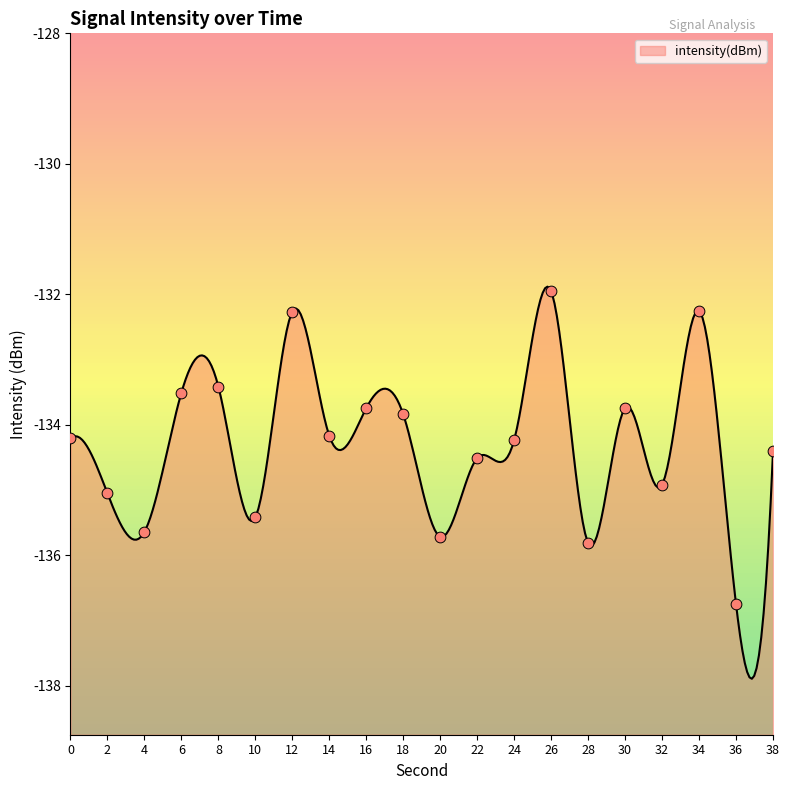

What is the change in value from 24 to 30?

+0.5